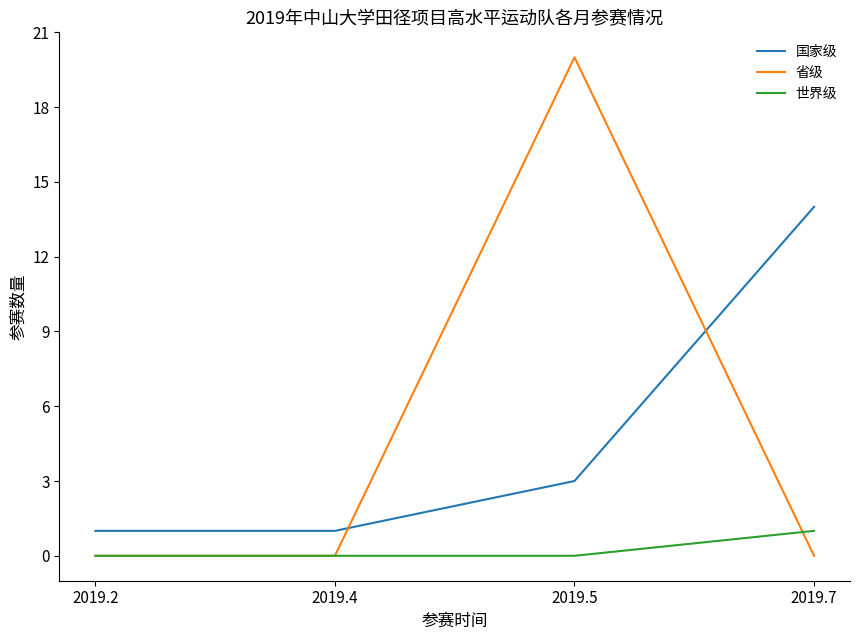

What is the highest value of the 世界级 series?

1